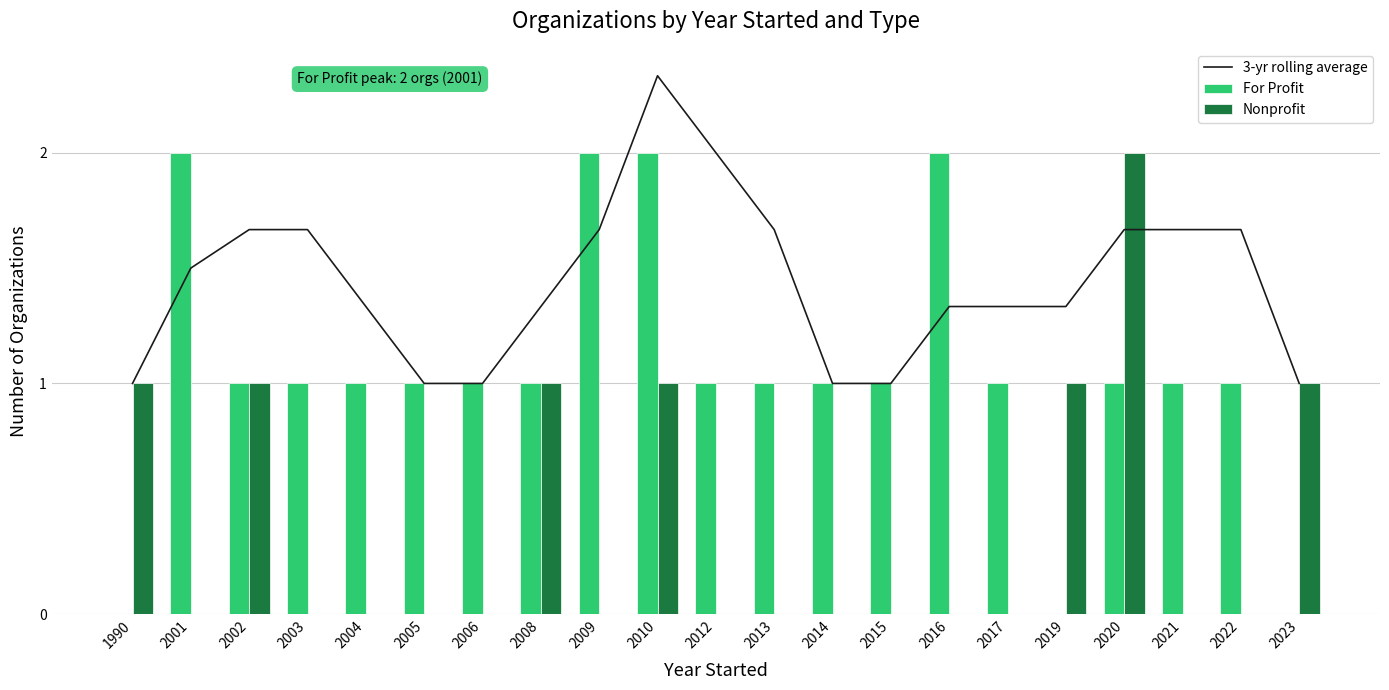

Reading left to right, list all the values displayed in this chart.

3-yr rolling average: 1990=1.0	2001=1.5	2002=1.7	2003=1.7	2004=1.3	2005=1.0	2006=1.0	2008=1.3	2009=1.7	2010=2.3	2012=2.0	2013=1.7	2014=1.0	2015=1.0	2016=1.3	2017=1.3	2019=1.3	2020=1.7	2021=1.7	2022=1.7	2023=1.0
For Profit: 1990=0.0	2001=2.0	2002=1.0	2003=1.0	2004=1.0	2005=1.0	2006=1.0	2008=1.0	2009=2.0	2010=2.0	2012=1.0	2013=1.0	2014=1.0	2015=1.0	2016=2.0	2017=1.0	2019=0.0	2020=1.0	2021=1.0	2022=1.0	2023=0.0
Nonprofit: 1990=1.0	2001=0.0	2002=1.0	2003=0.0	2004=0.0	2005=0.0	2006=0.0	2008=1.0	2009=0.0	2010=1.0	2012=0.0	2013=0.0	2014=0.0	2015=0.0	2016=0.0	2017=0.0	2019=1.0	2020=2.0	2021=0.0	2022=0.0	2023=1.0